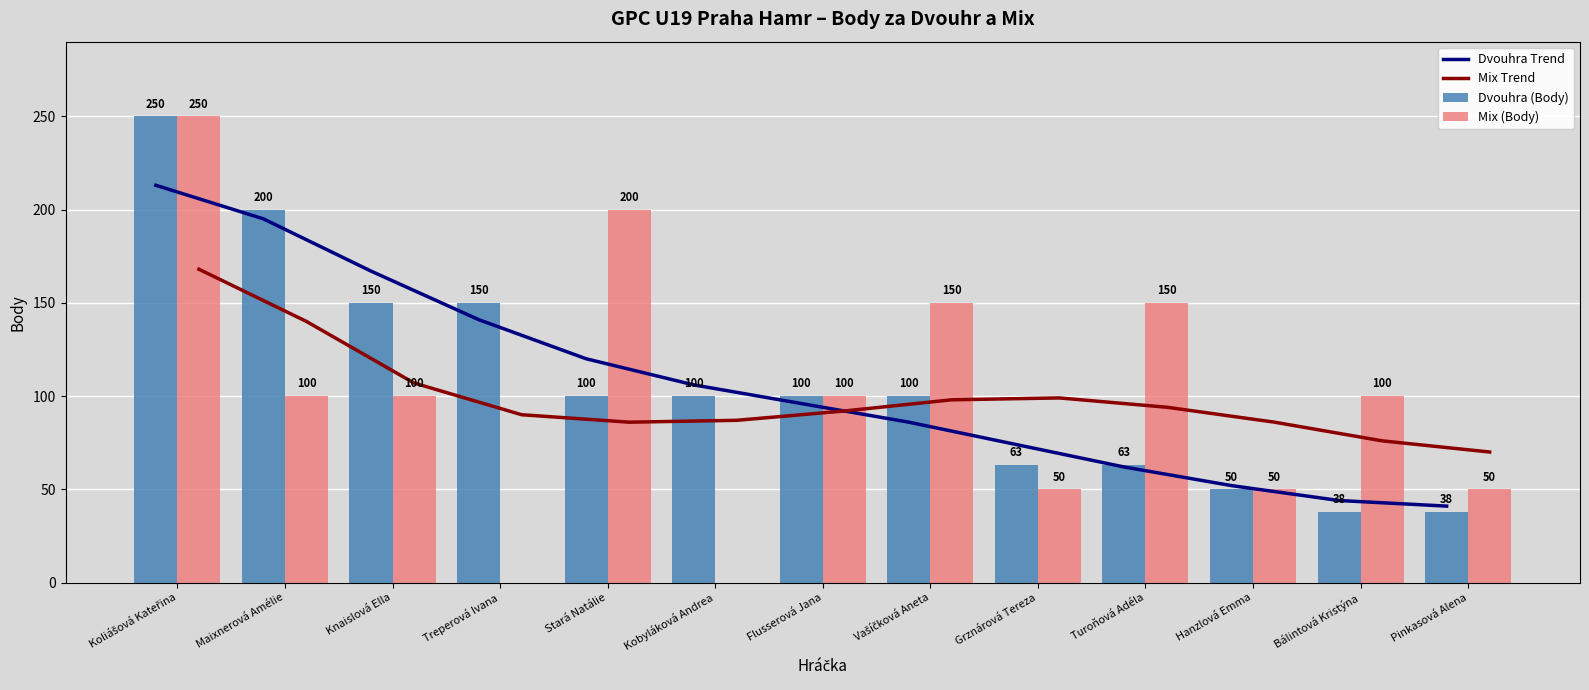

Where is Dvouhra Trend nearest to the value 127?

Stará Natálie